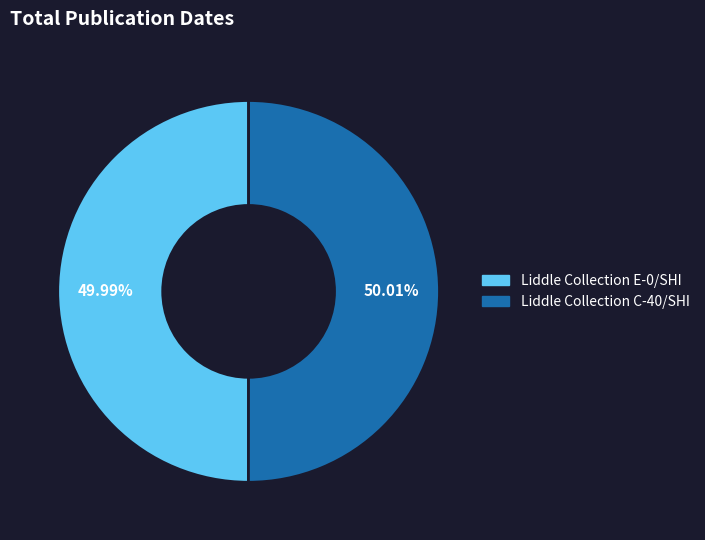

What percentage is the Liddle Collection E-0/SHI slice, to the nearest percent?

50%